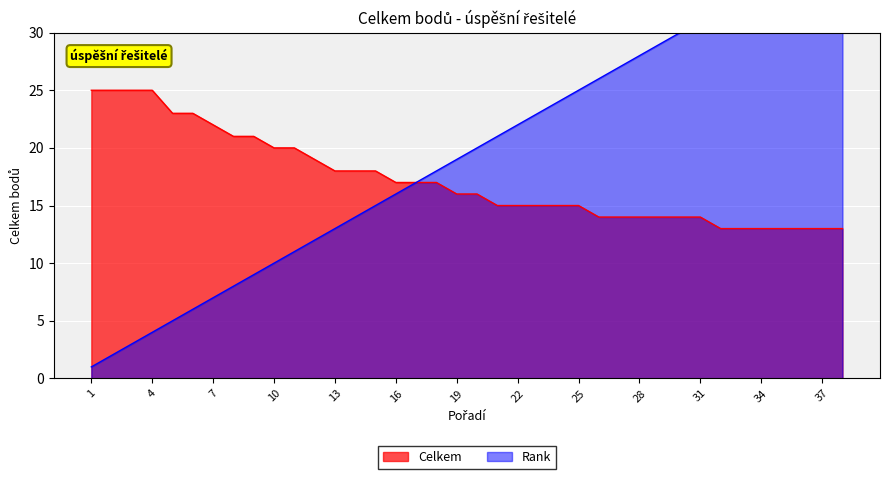

What is the difference between the maximum and minimum values in the Celkem series?

12